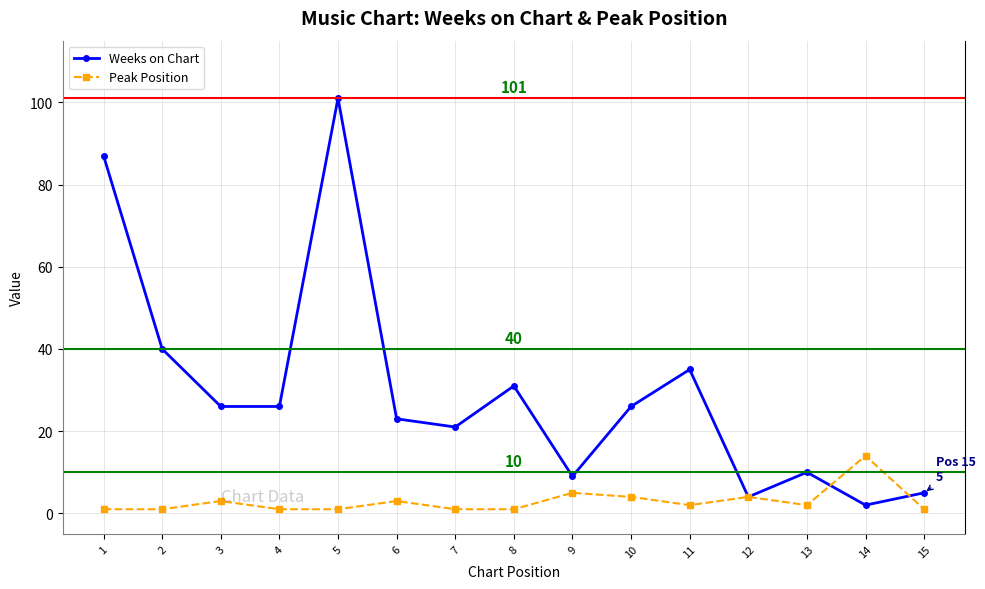

List the series in order of their peak value, highest first.

Weeks on Chart, Peak Position